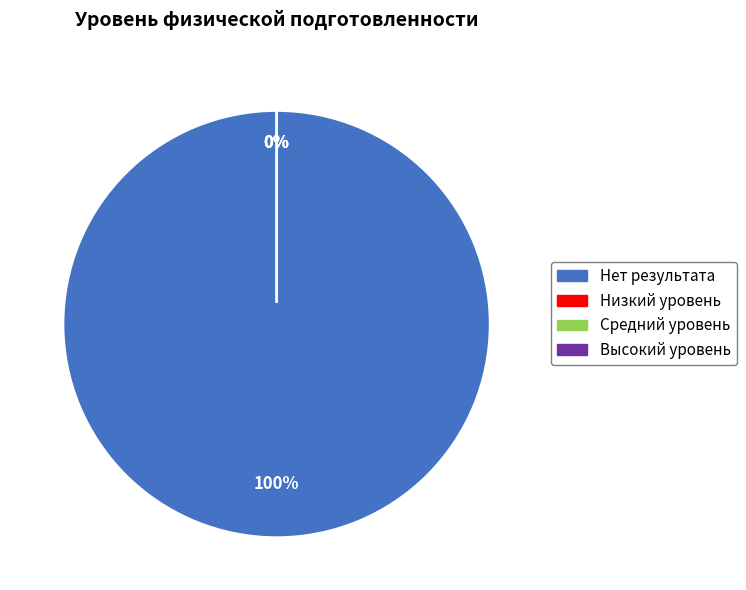

Rank the categories by value from lowest to highest.

Низкий уровень, Средний уровень, Высокий уровень, Нет результата